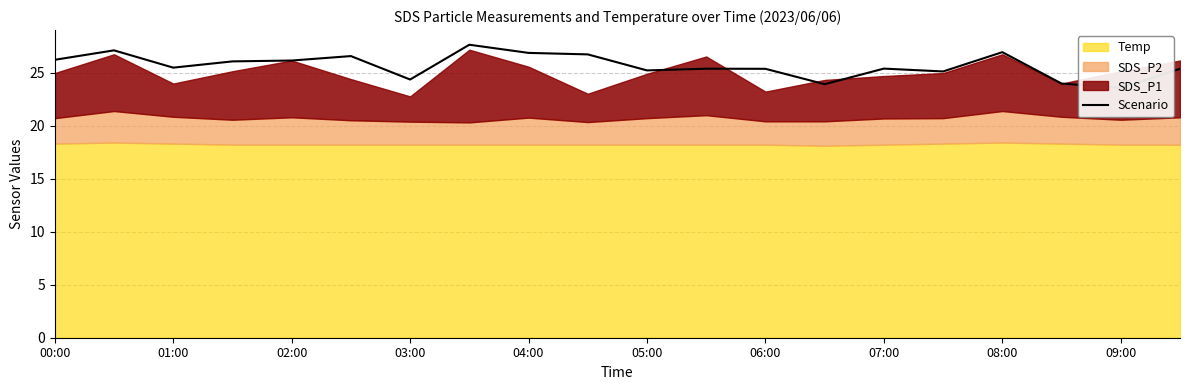

What is the difference between the values at 01:00 and 09:00?

1.9